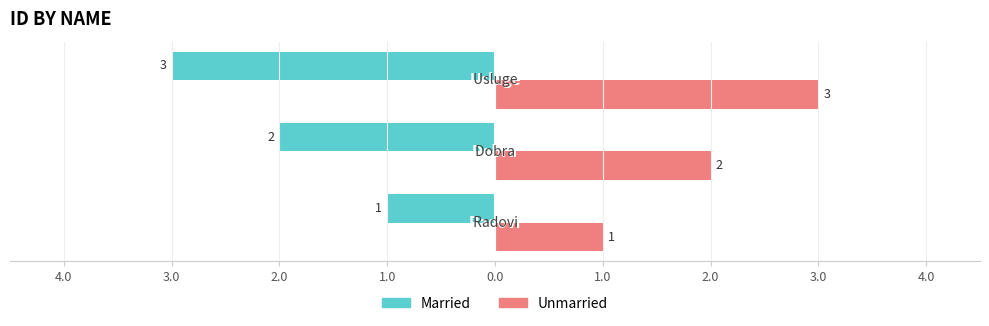

What are all the series names shown in the legend?

Married, Unmarried